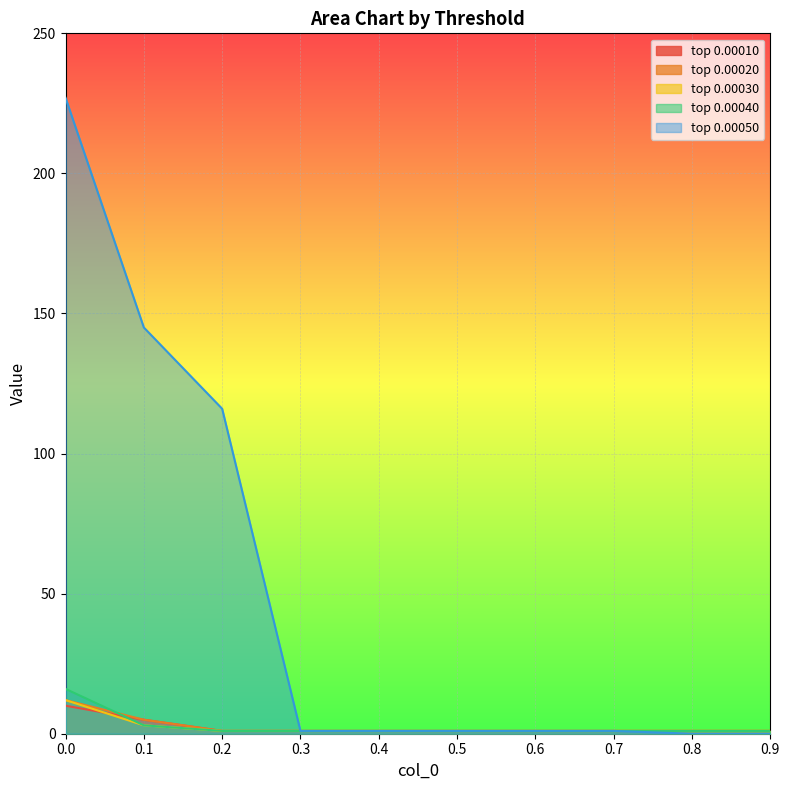

Reading left to right, what are all the values shown in this chart?

top 0.00010: 0.0=10	0.1=5	0.2=1	0.3=1	0.4=1	0.5=1	0.6=1	0.7=1	0.8=1	0.9=1
top 0.00020: 0.0=12	0.1=5	0.2=1	0.3=1	0.4=1	0.5=1	0.6=1	0.7=1	0.8=1	0.9=1
top 0.00030: 0.0=12	0.1=3	0.2=1	0.3=1	0.4=1	0.5=1	0.6=1	0.7=1	0.8=1	0.9=1
top 0.00040: 0.0=16	0.1=3	0.2=1	0.3=1	0.4=1	0.5=1	0.6=1	0.7=1	0.8=1	0.9=1
top 0.00050: 0.0=227	0.1=145	0.2=116	0.3=1	0.4=1	0.5=1	0.6=1	0.7=1	0.8=0	0.9=0